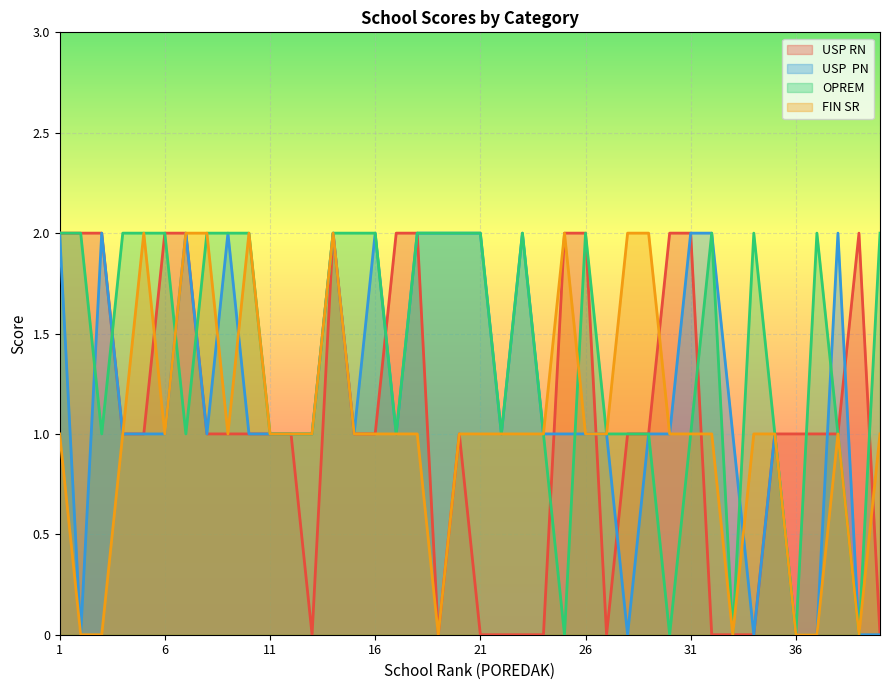

What is the difference between the maximum and second lowest values in the USP  PN series?

2